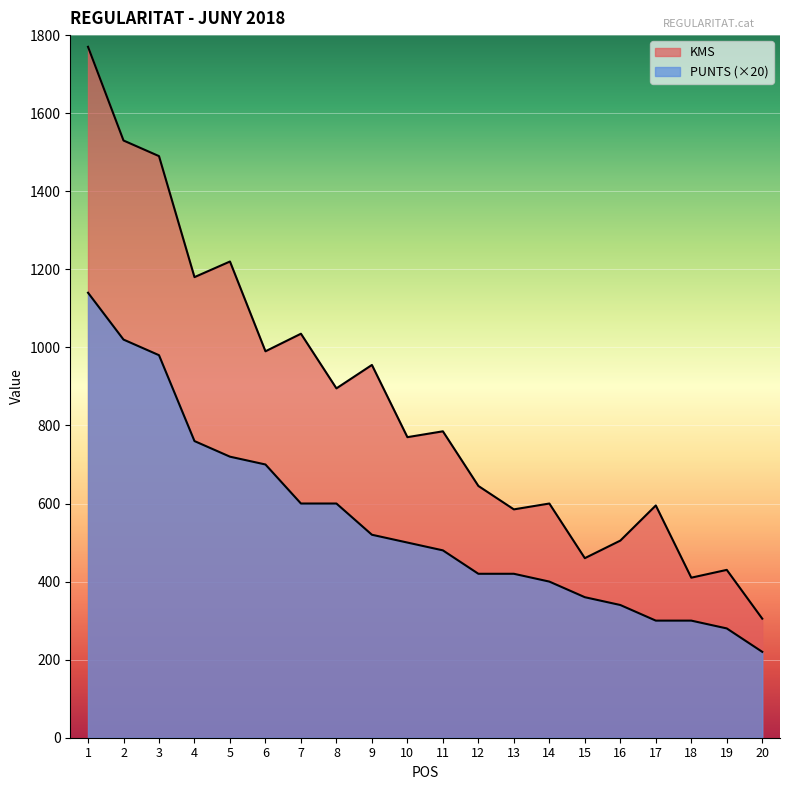

Between 11 and 13, which series saw the biggest shift?

KMS